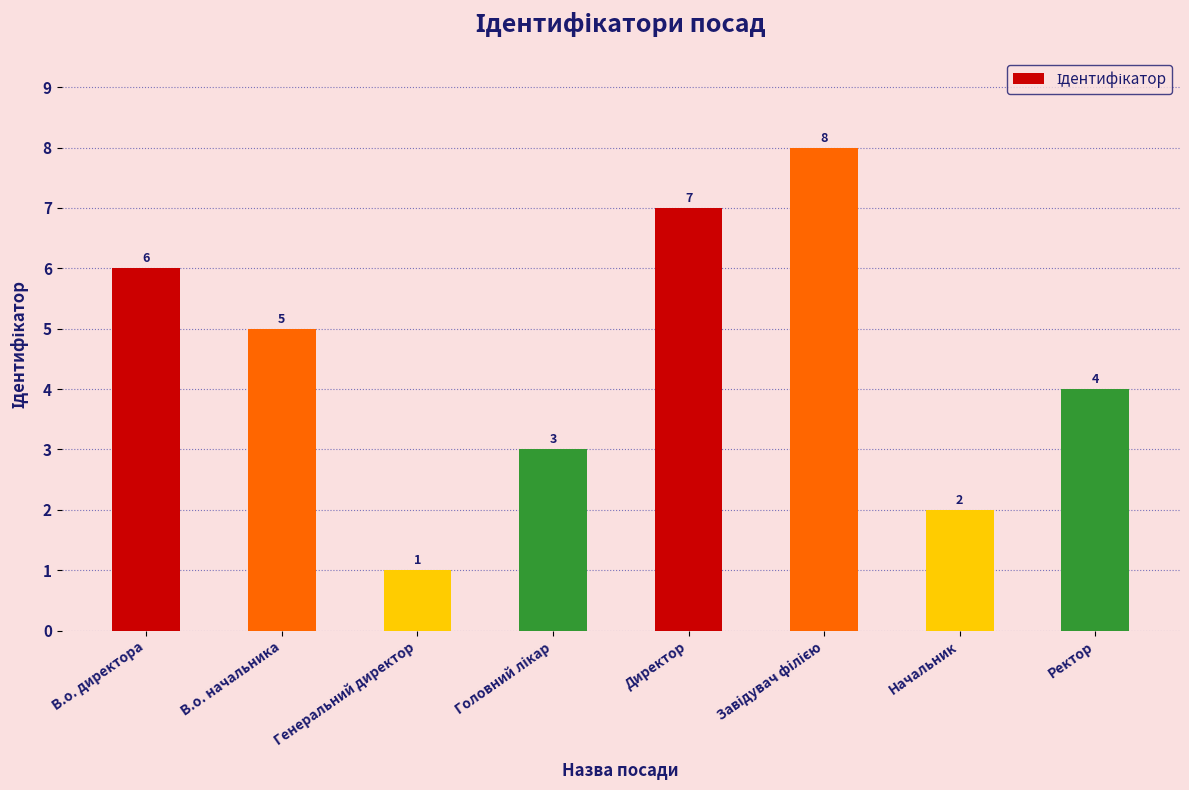

The value at В.о. начальника is 5. True or false?

True